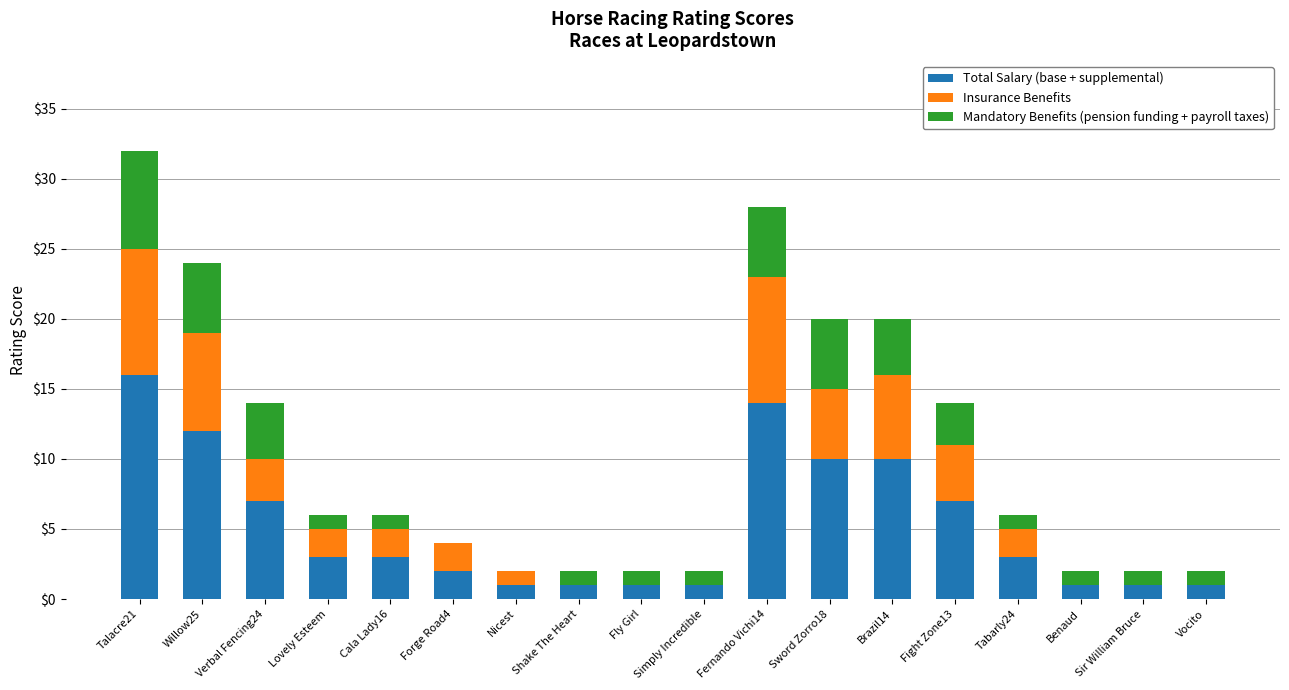

At which category is the sum across all series the highest?

Talacre21